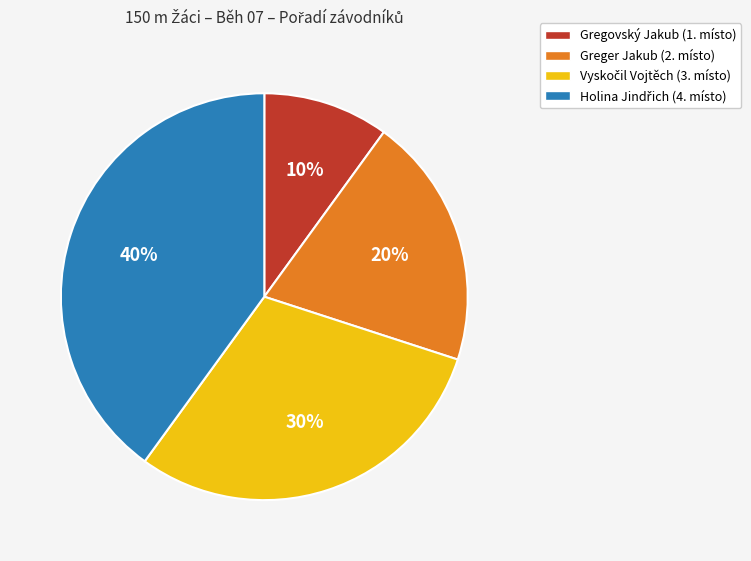

Does any single category account for the majority?

No